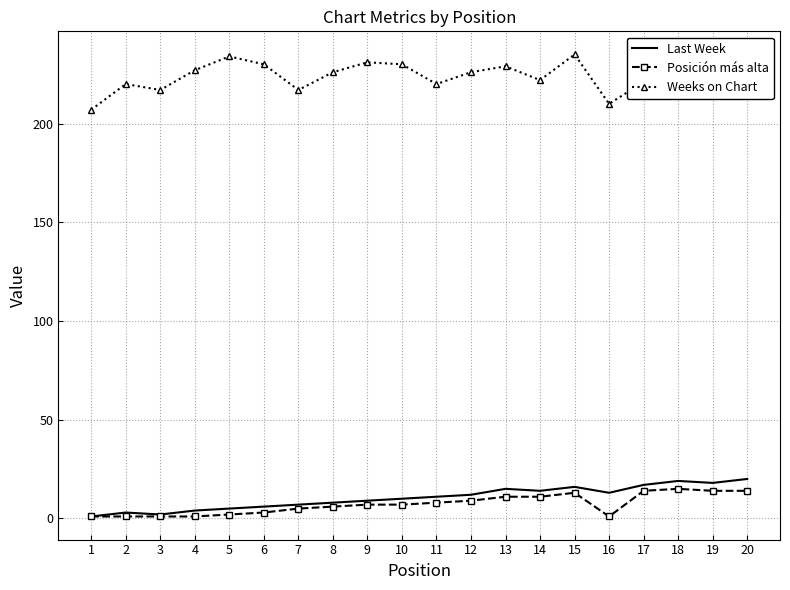

What is the difference between the maximum and minimum values in the Weeks on Chart series?

28